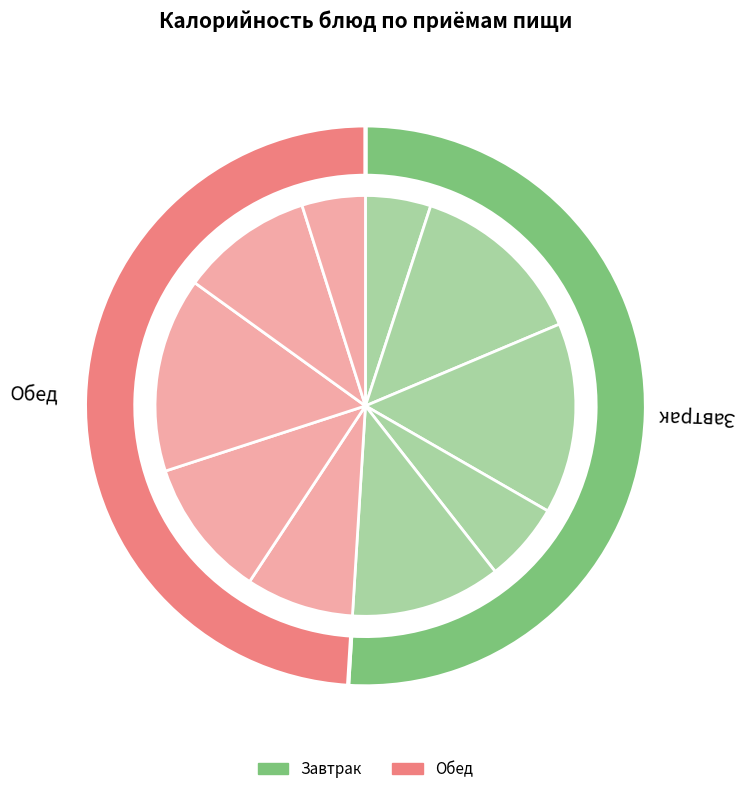

To the nearest percent, what percentage of the pie is Компот из сухофруктов?

12%